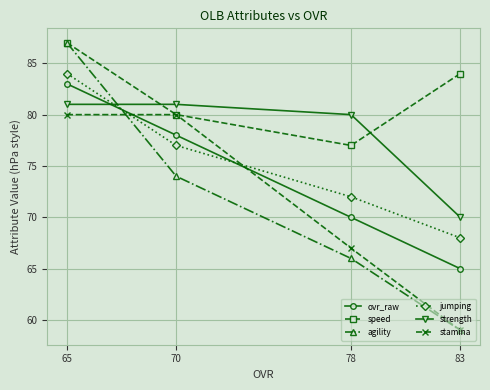

What is the maximum value shown in the chart?

87